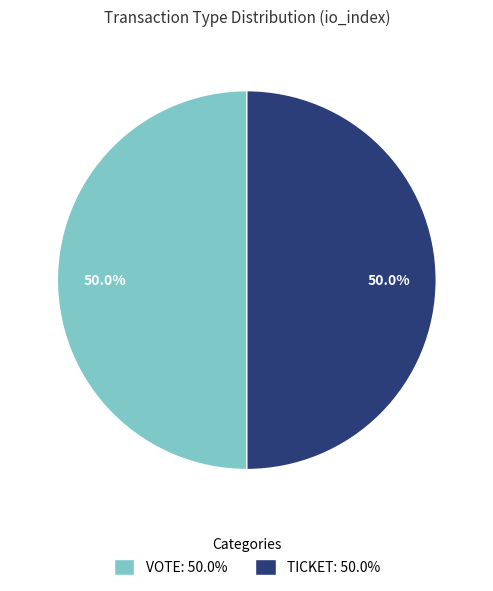

How many segments does this pie chart have?

2